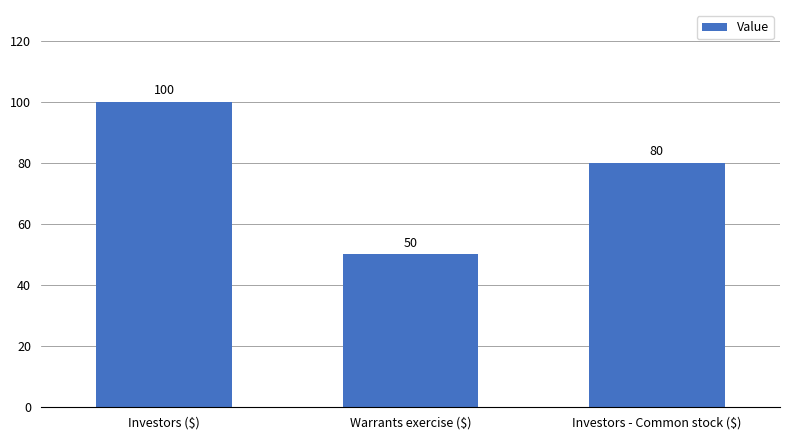

What is the label of the 3rd bar from the left?

Investors - Common stock ($)